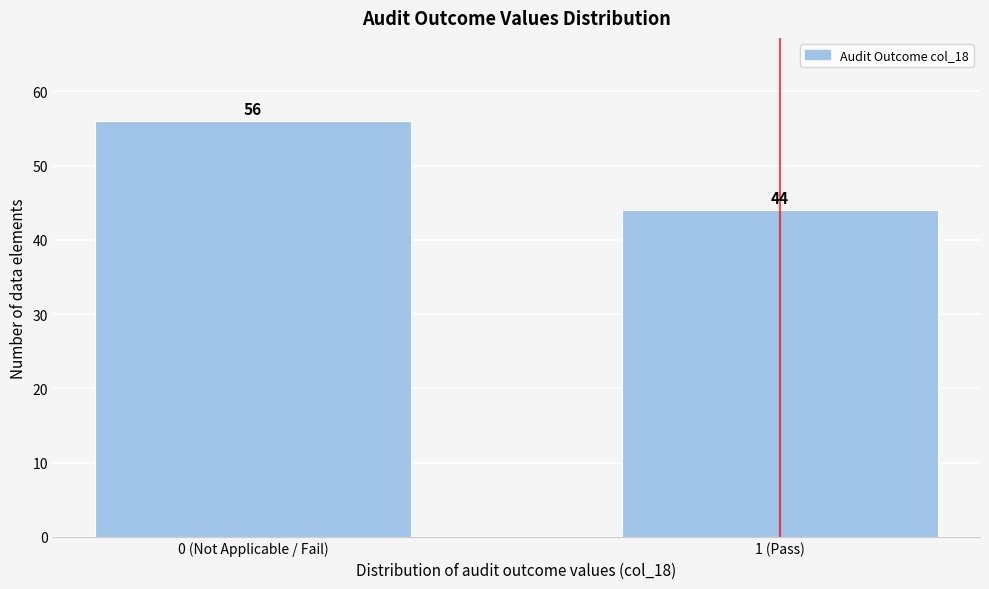

Reading left to right, list all the values displayed in this chart.

0 (Not Applicable / Fail)=56	1 (Pass)=44